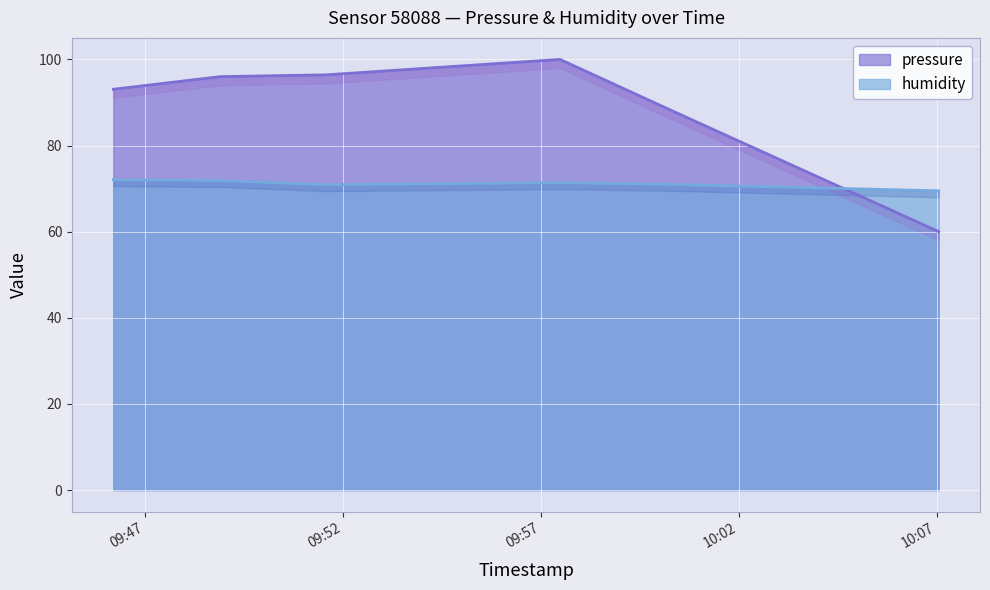

What is the total value across all series at 2024-01-16T09:48:54?

167.9